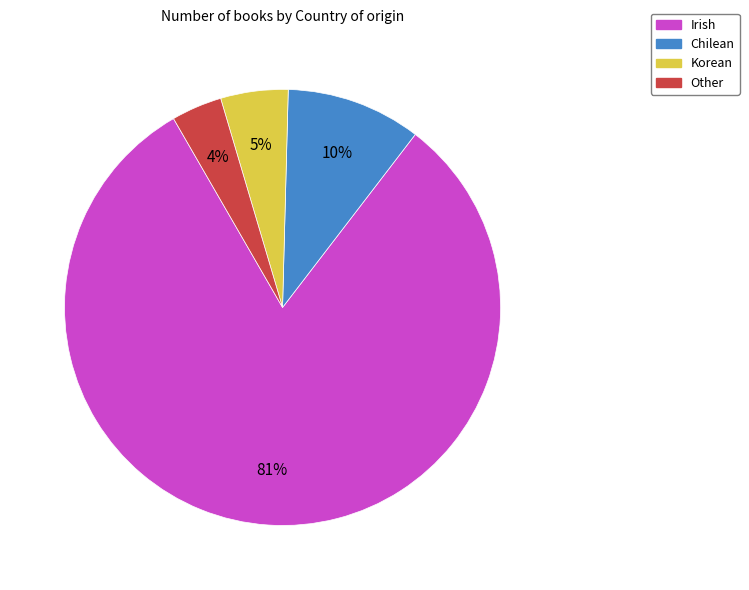

Which category has the biggest portion of the pie?

Irish